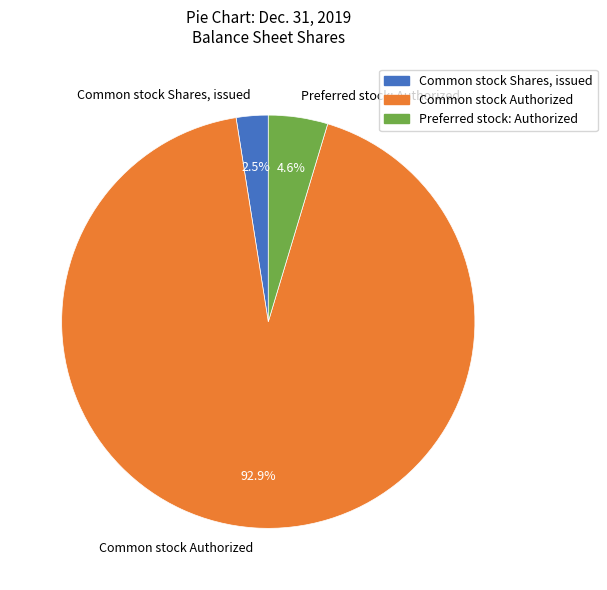

Which category has the biggest portion of the pie?

Common stock Authorized